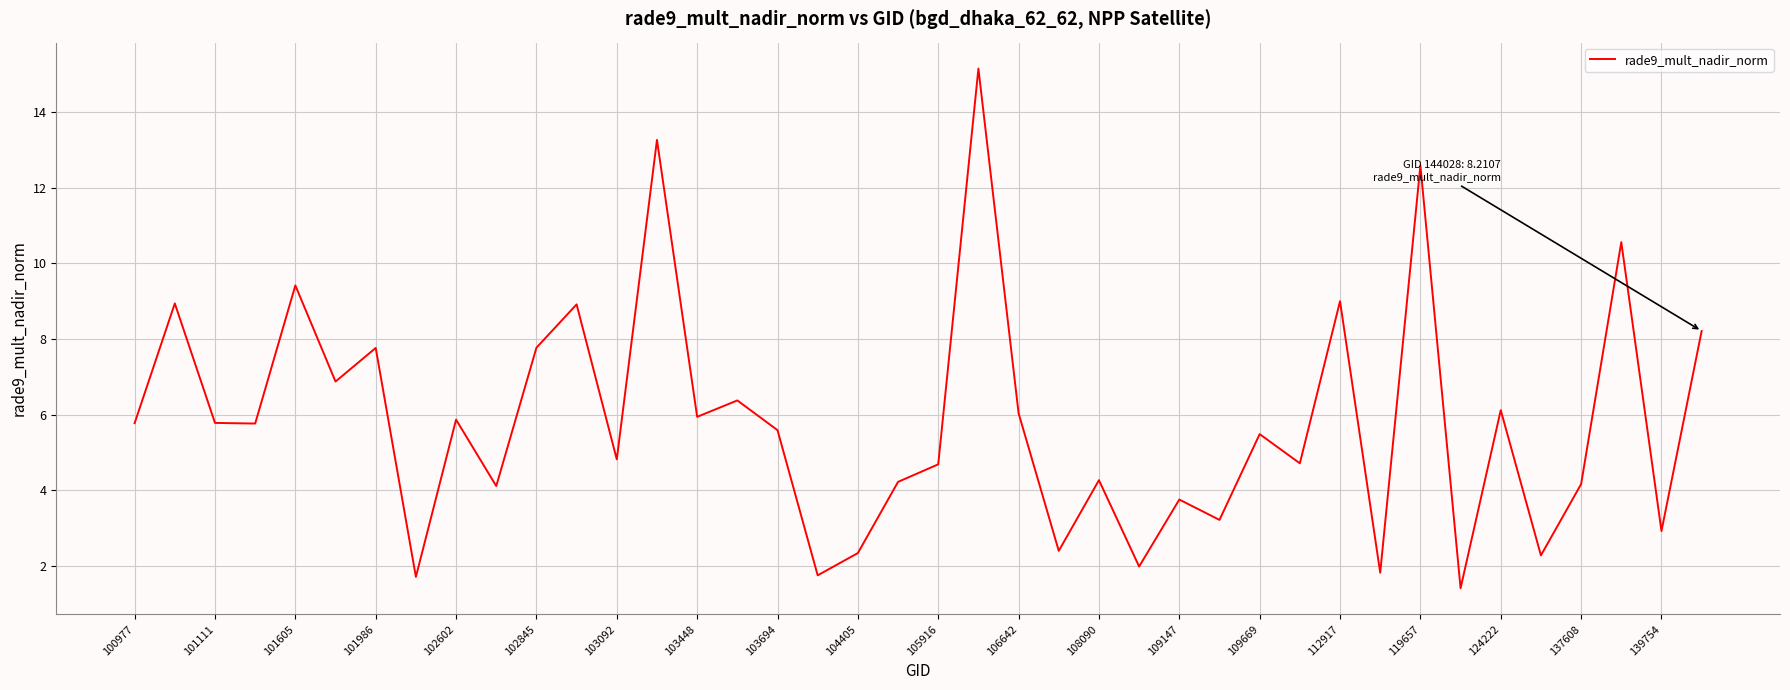

What is the greatest value displayed?

15.2